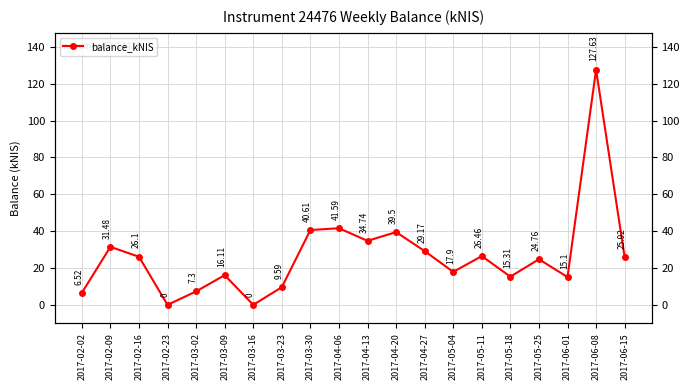

What is the value of the 19th point from the left?

127.6